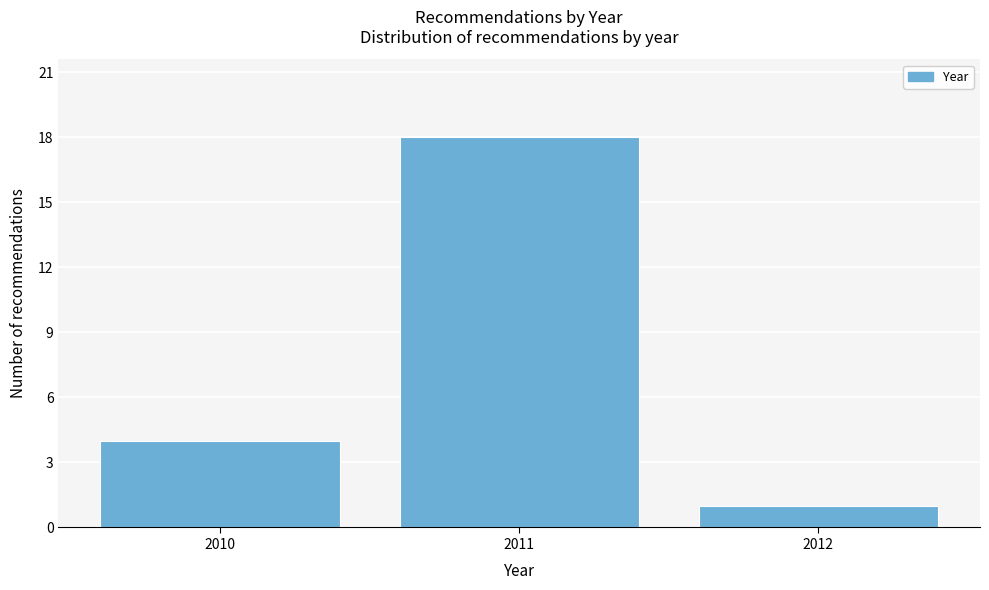

Reading right to left, extract all data points from this chart.

2012=1	2011=18	2010=4